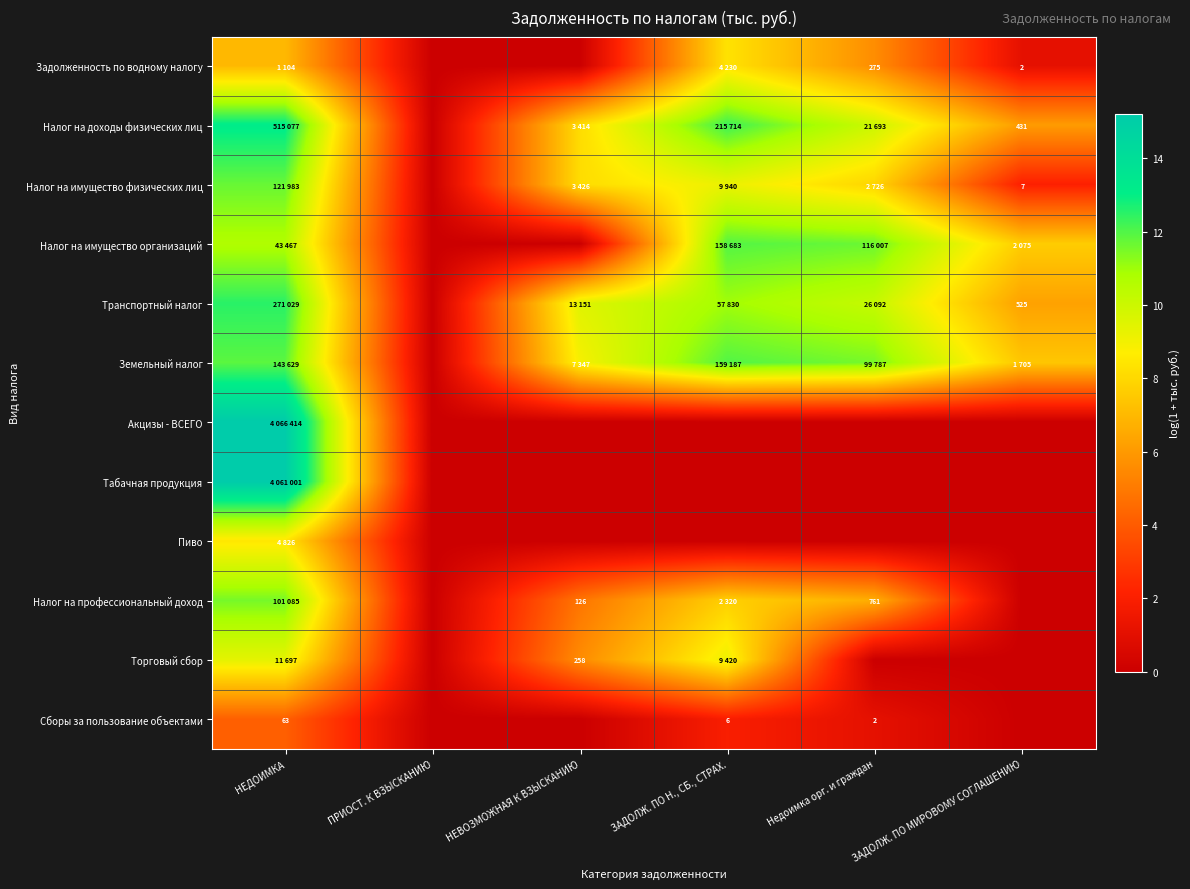

Count the number of data series in this chart.

12